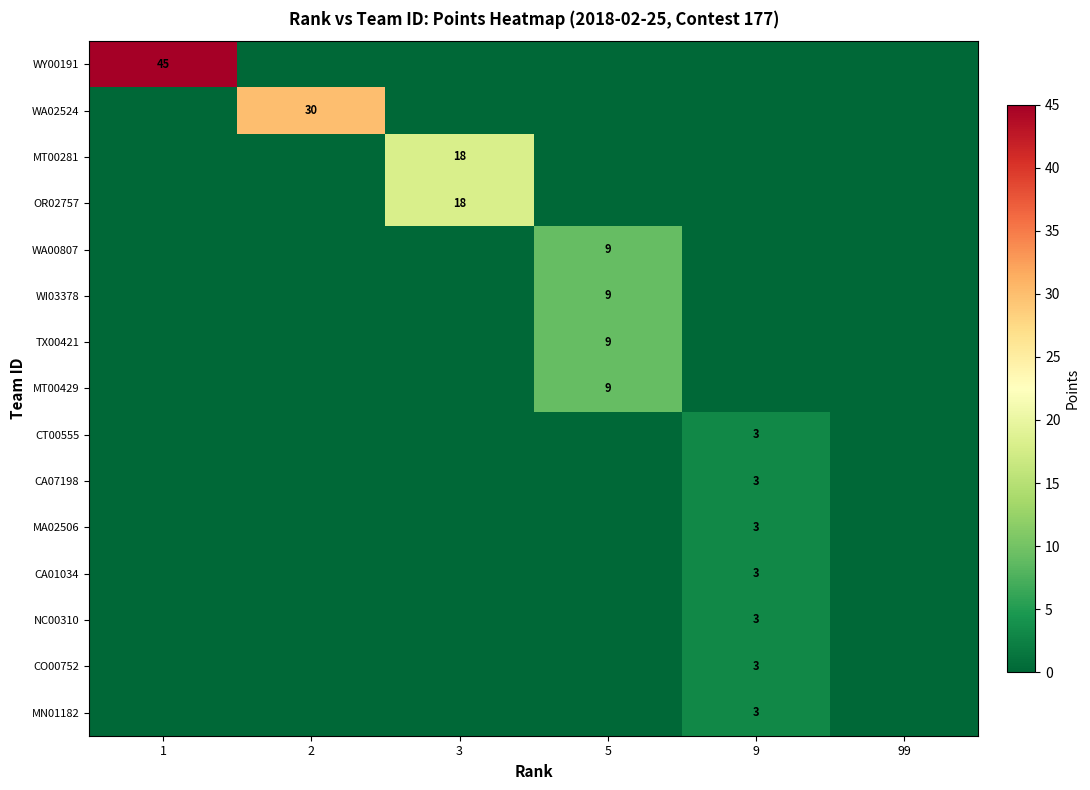

Is it true that CO00752 equals -2 at 99?

False